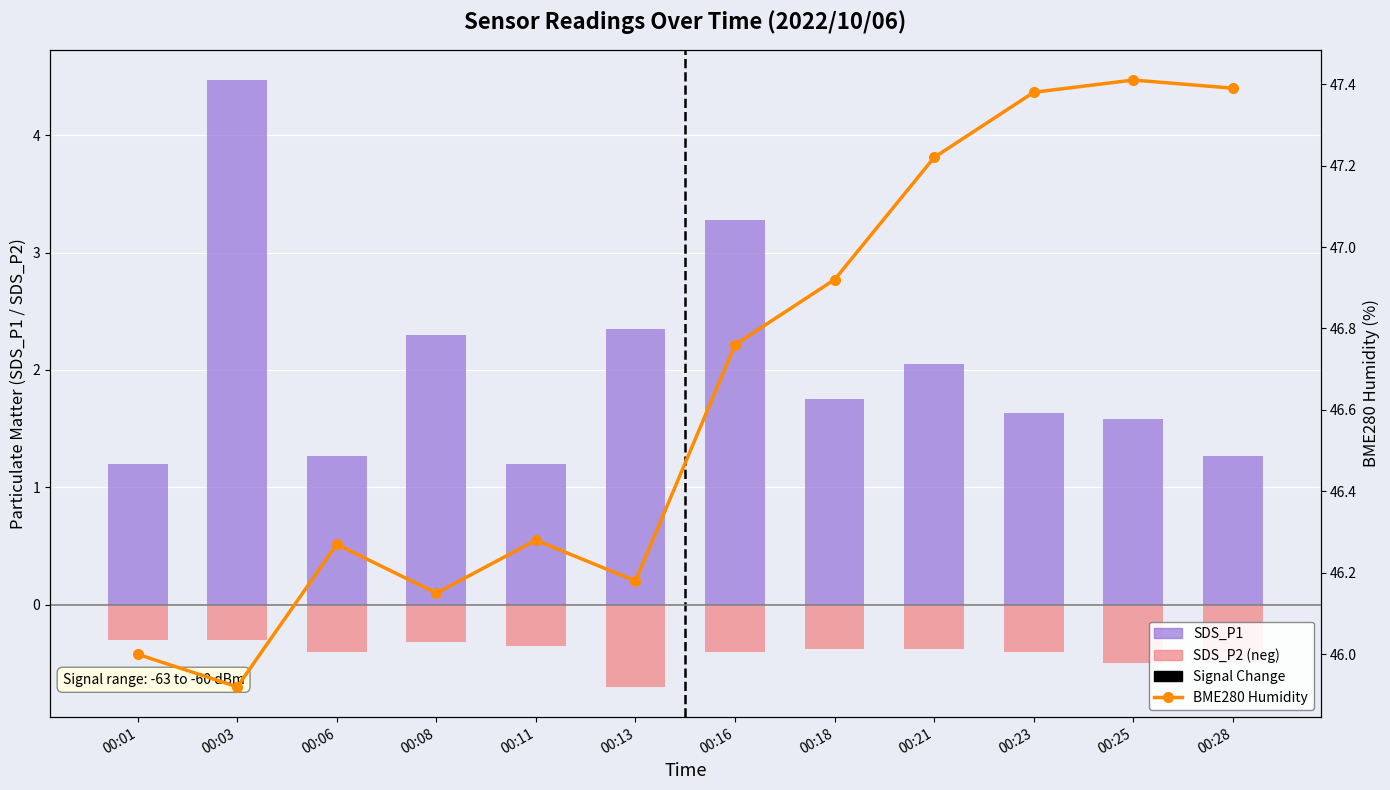

What is the difference between the highest and lowest values at 00:03?

46.2